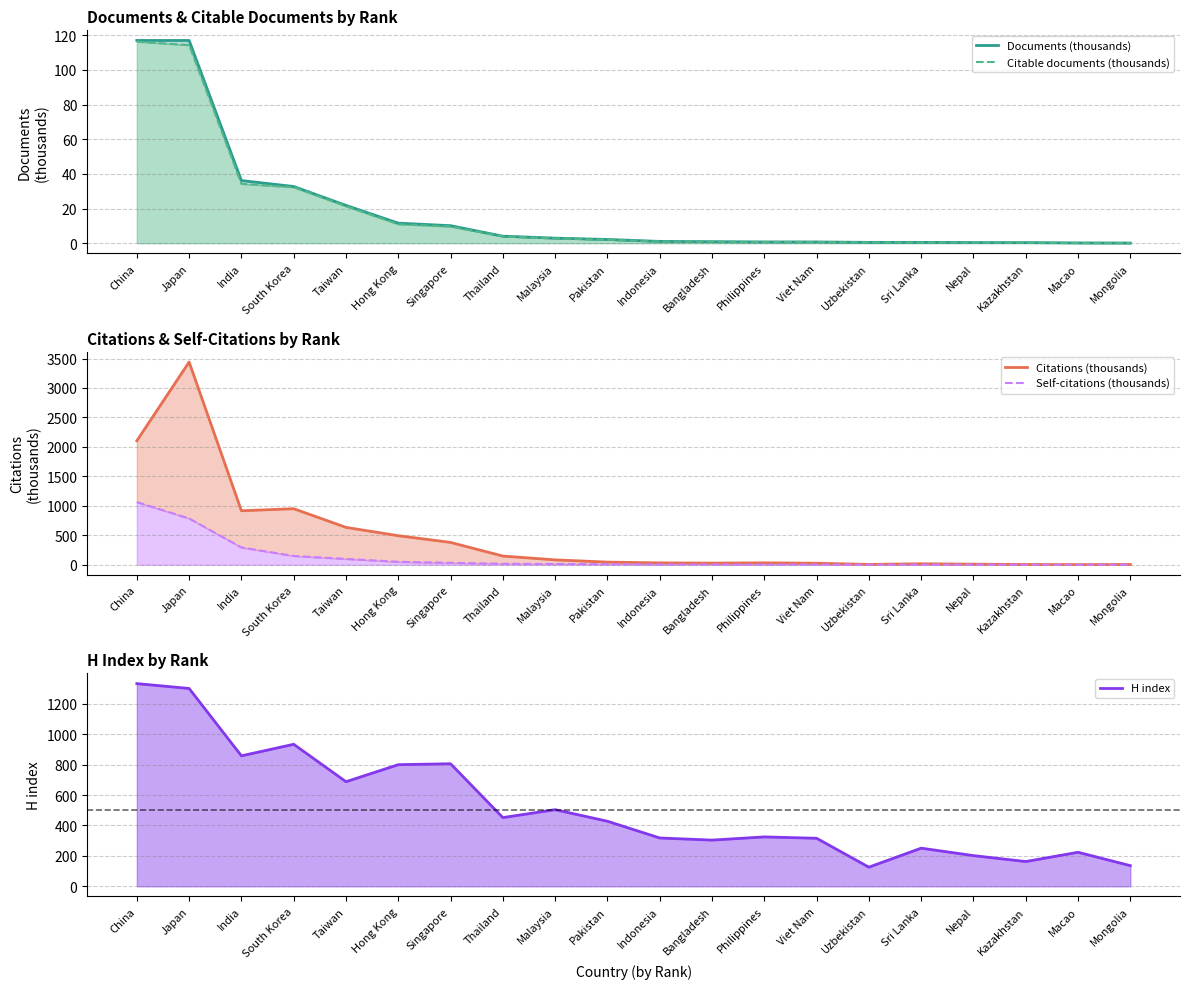

Between Thailand and Singapore, which is larger?

Singapore